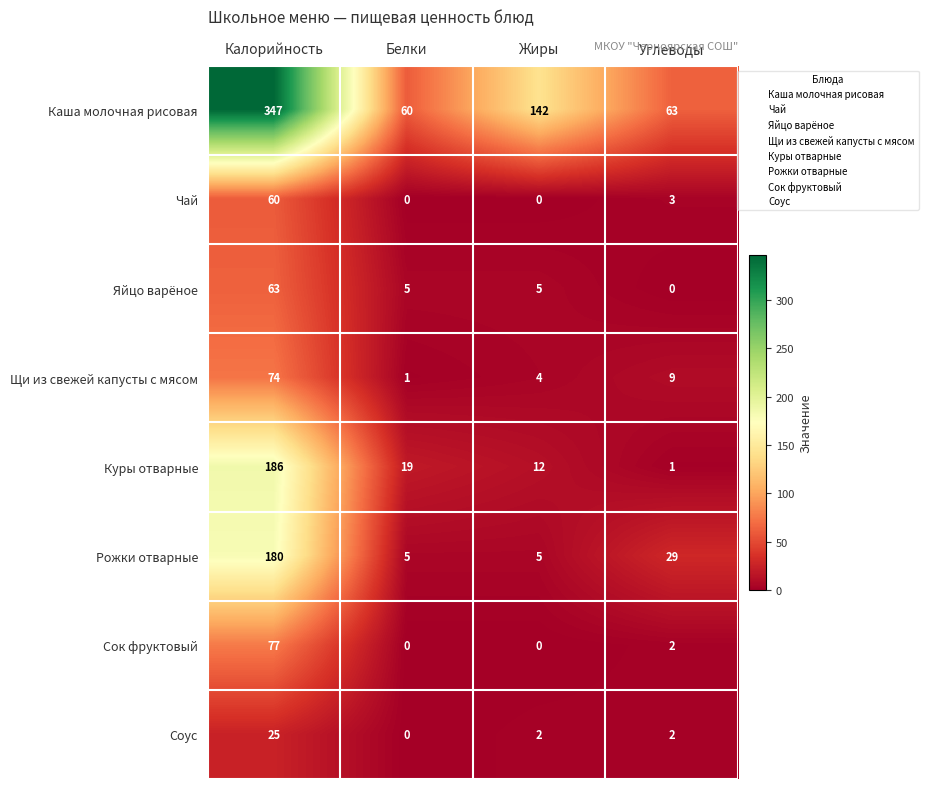

The value of Соус at Жиры is 2. True or false?

True